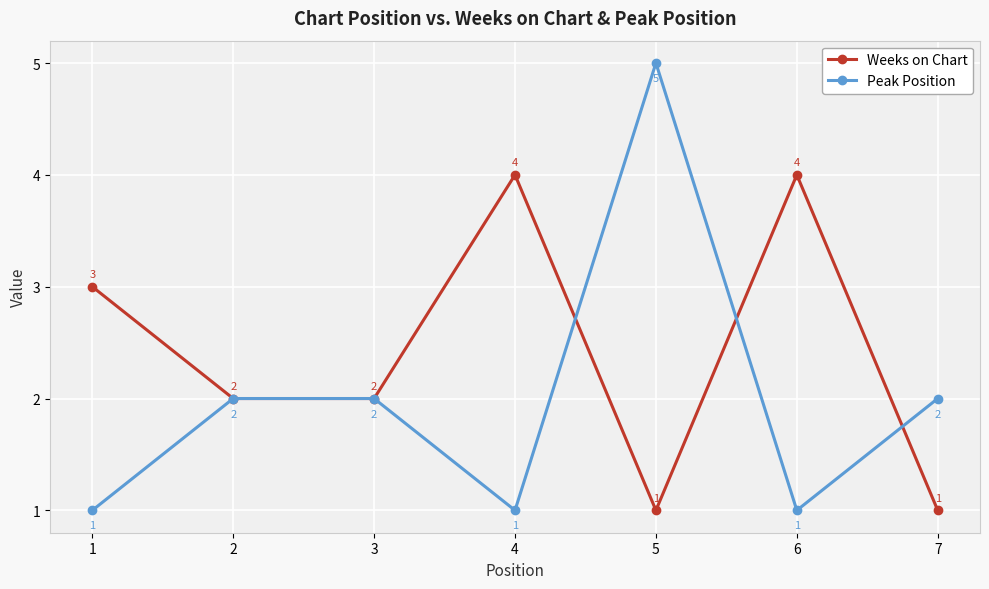

How many Peak Position values are between 1 and 2?

6